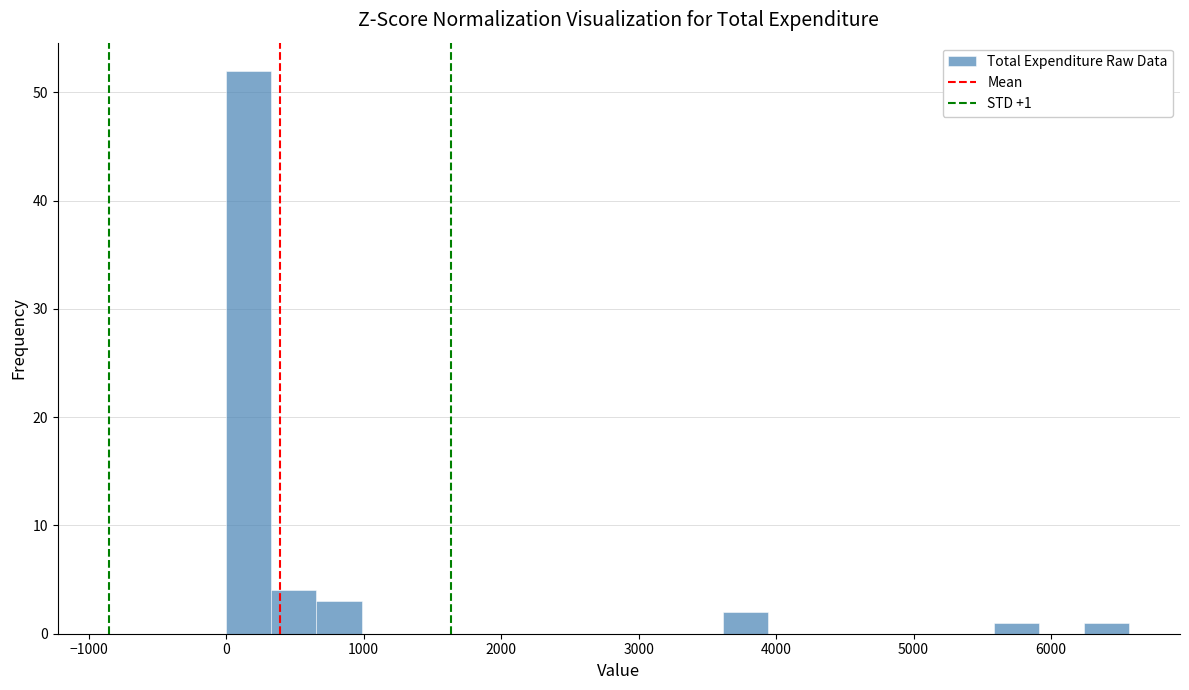

Around what value on the x-axis is the tallest bar? Give the approximate position of its centre, as read against the axis.

200